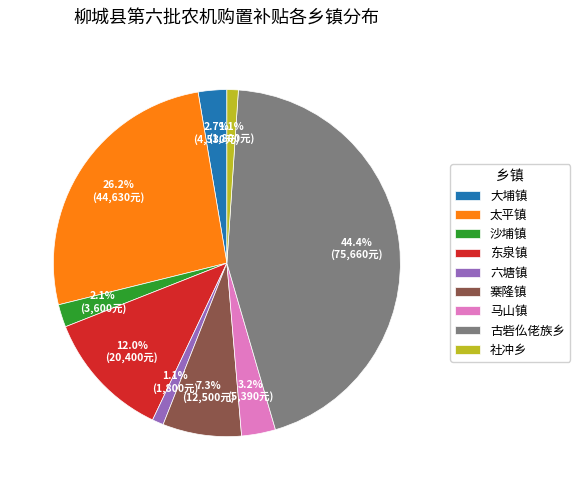

To the nearest percent, what percentage of the pie is 寨隆镇?

7%